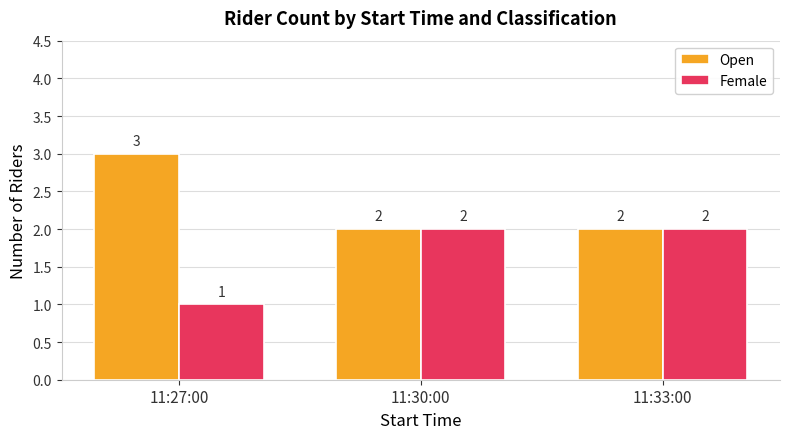

The Open series shows 4 at 11:27:00. True or false?

False